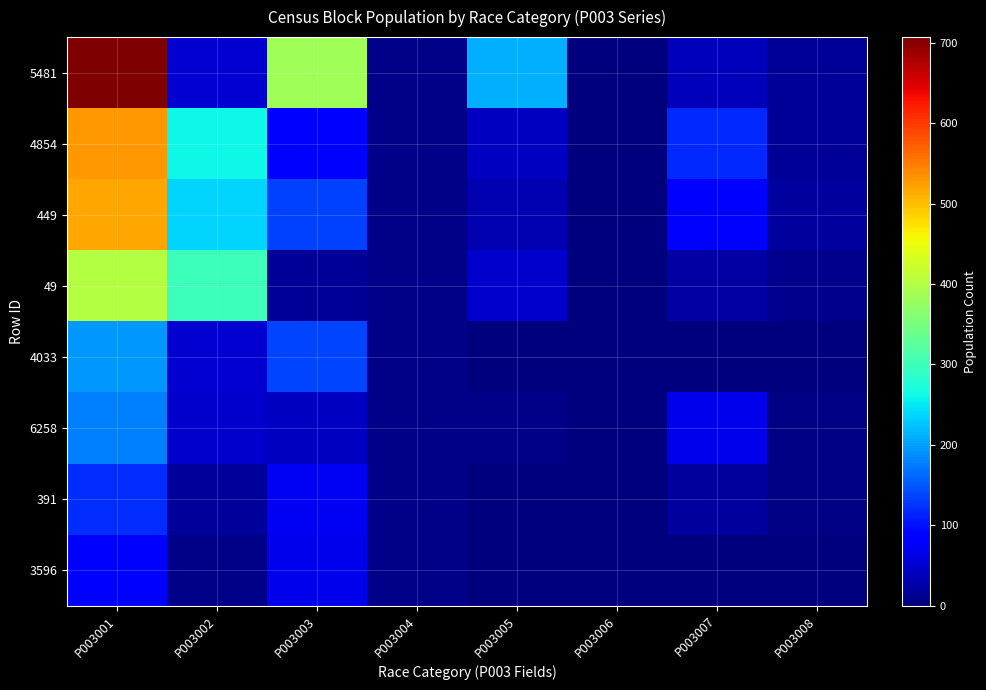

What is the spread (max minus min) of values at P003006?

1